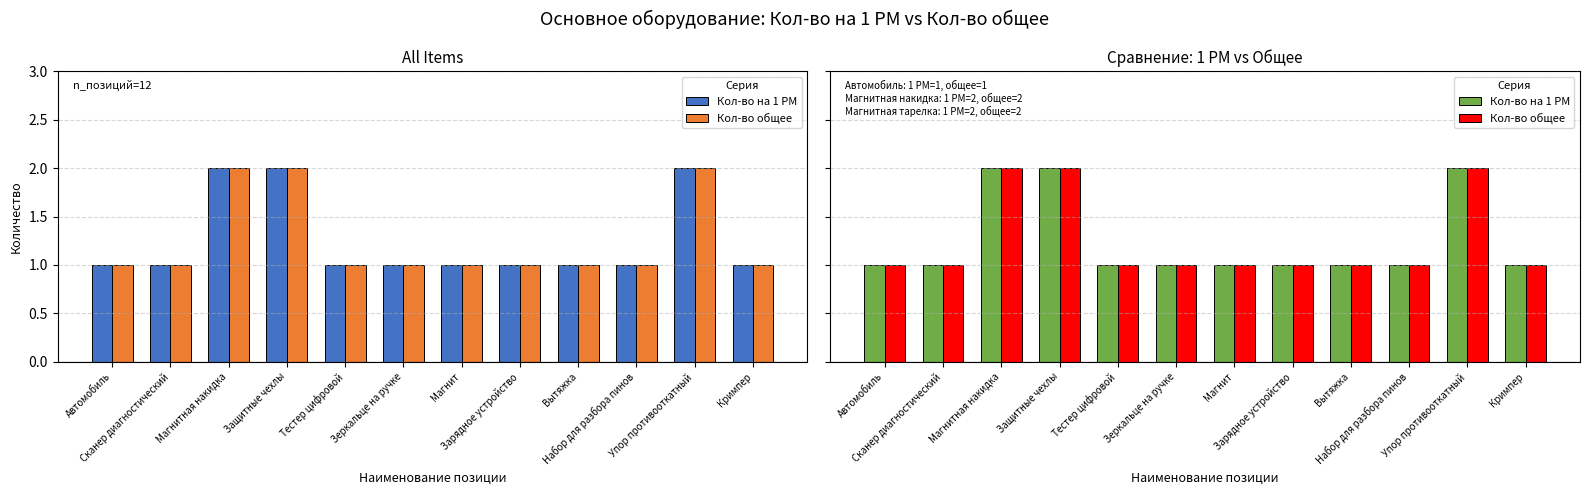

What are all the series names shown in the legend?

Кол-во на 1 РМ, Кол-во общее